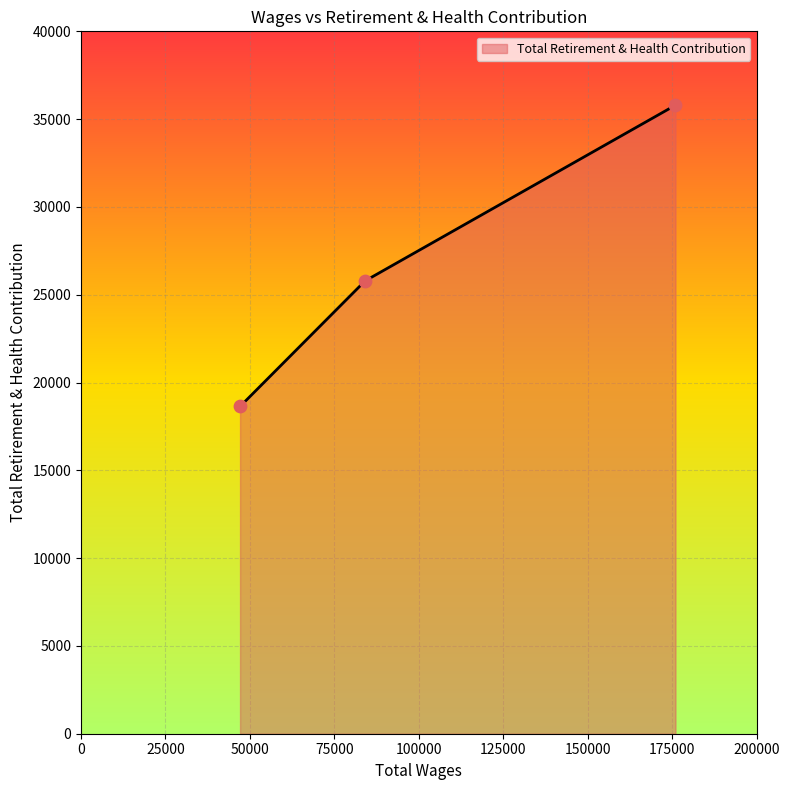

What is the sum of all values?

80219